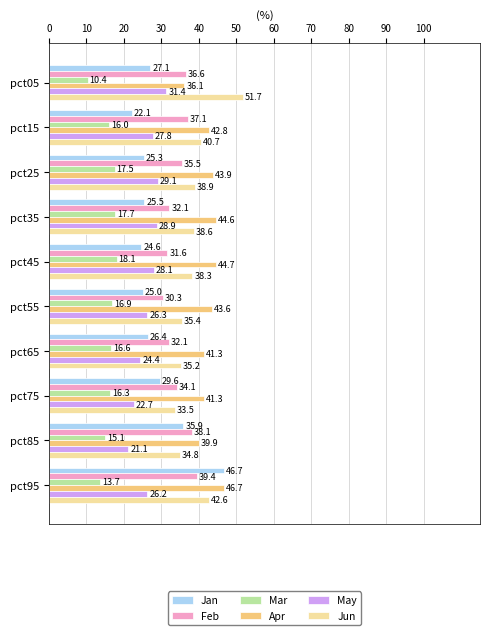

Count the number of data series in this chart.

6